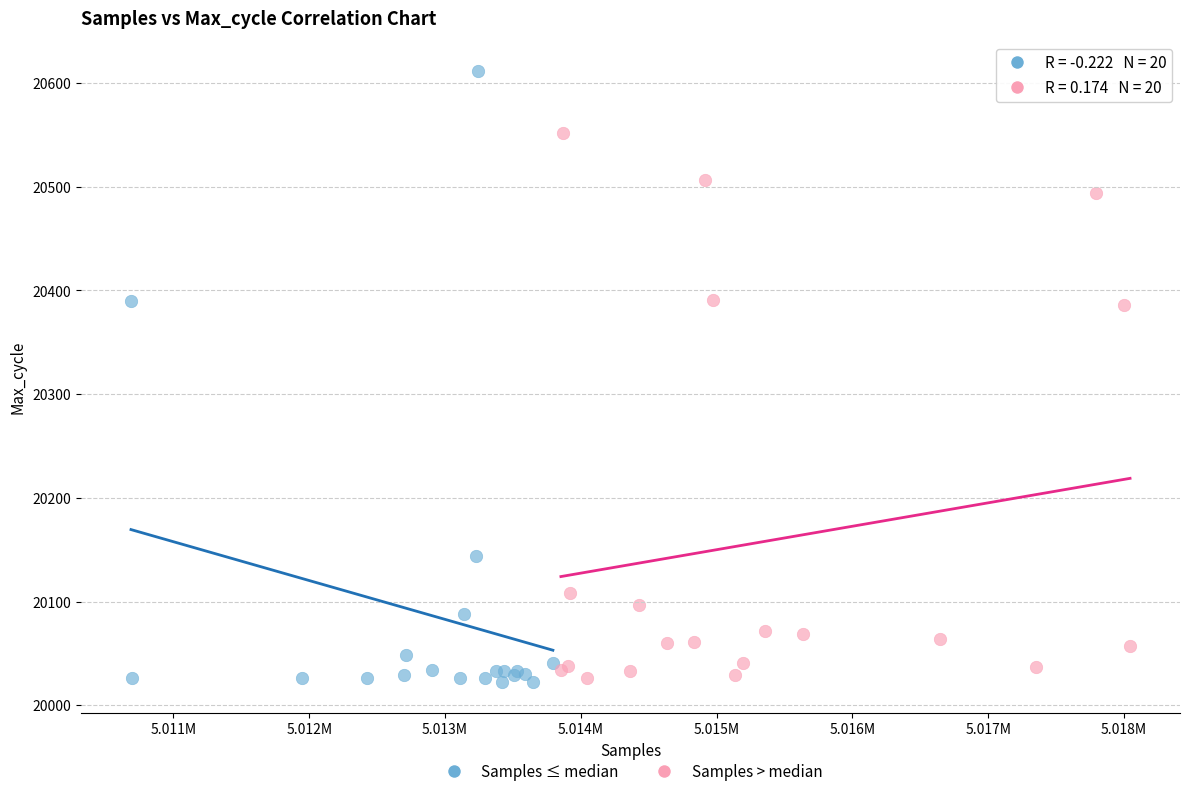

Which series reaches the maximum Y coordinate?

Samples ≤ median